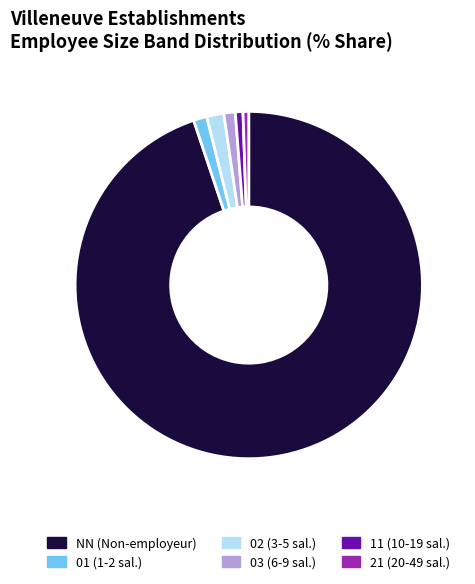

Is 21 the majority of the pie?

No